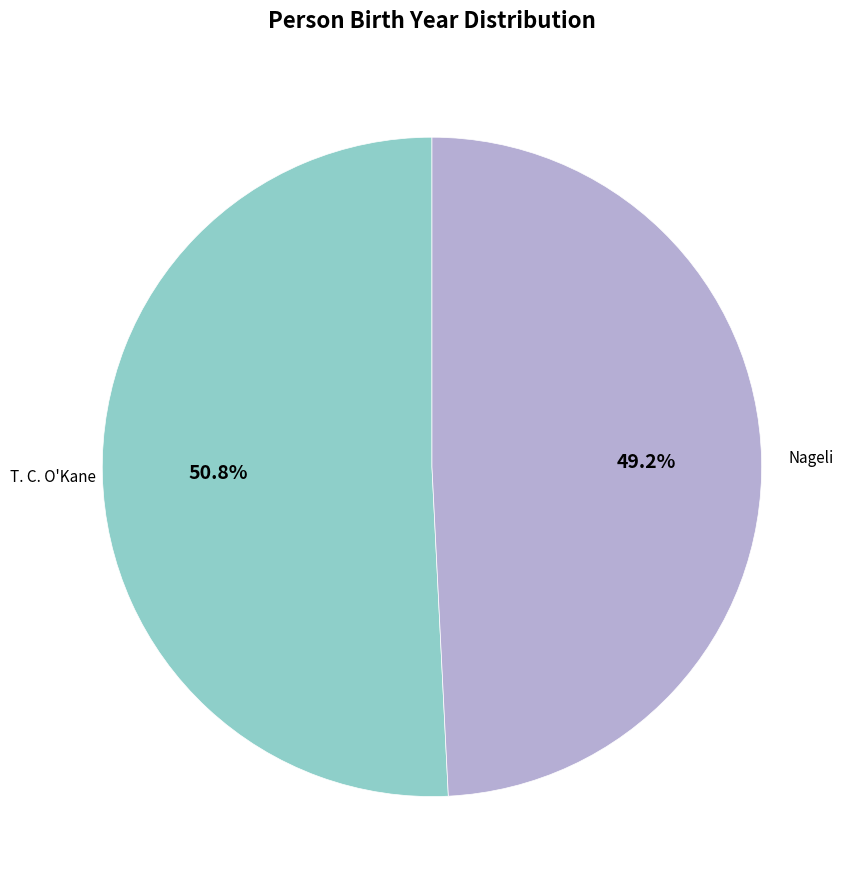

Is there a majority slice in this chart?

Yes